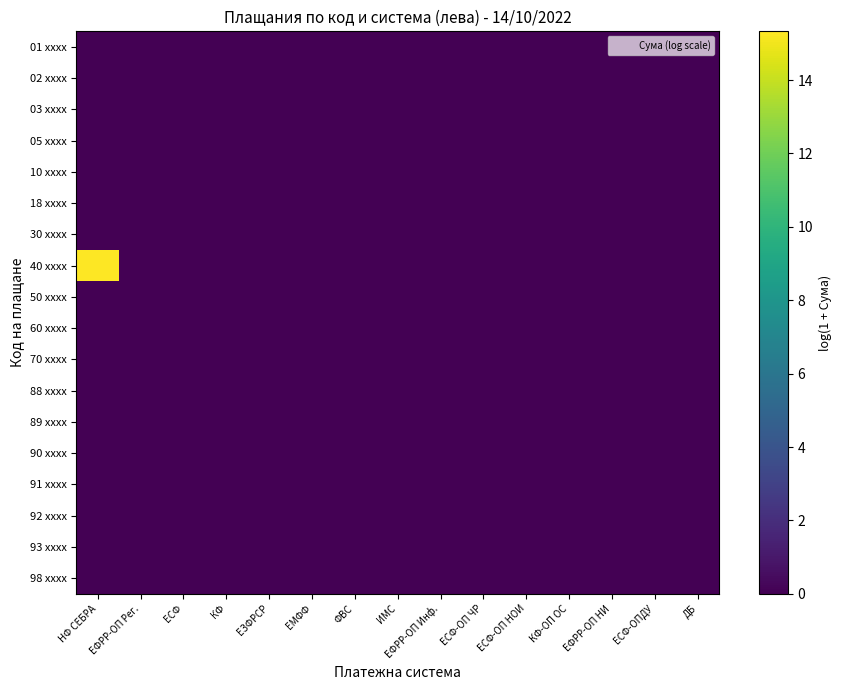

Which series has the largest total across all categories?

40 xxxx